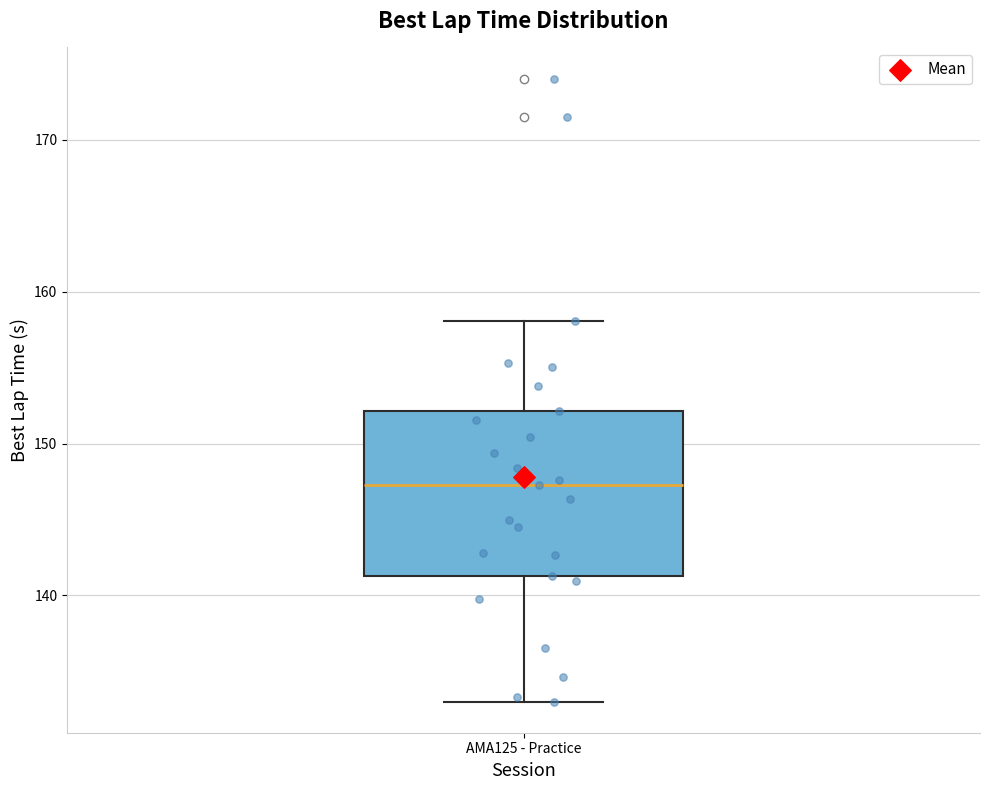

Read this box plot against the y-axis: the position of the median line, the range covered by the box, and the ends of both whiskers. The values are not printed on the chart, so give them approximately, as read against the axis.

median 147, box 141 to 152, whiskers 133 to 158